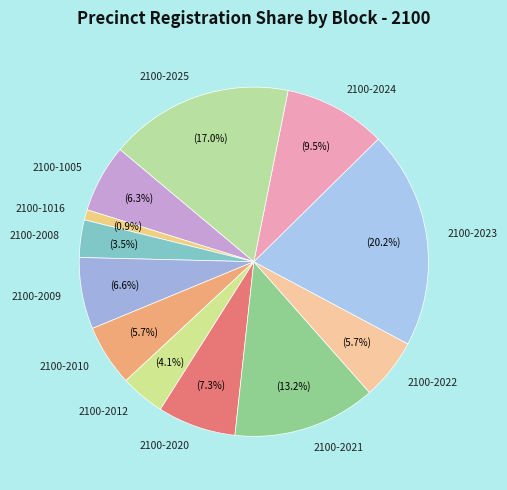

What is the largest slice in the pie chart?

2100-2023